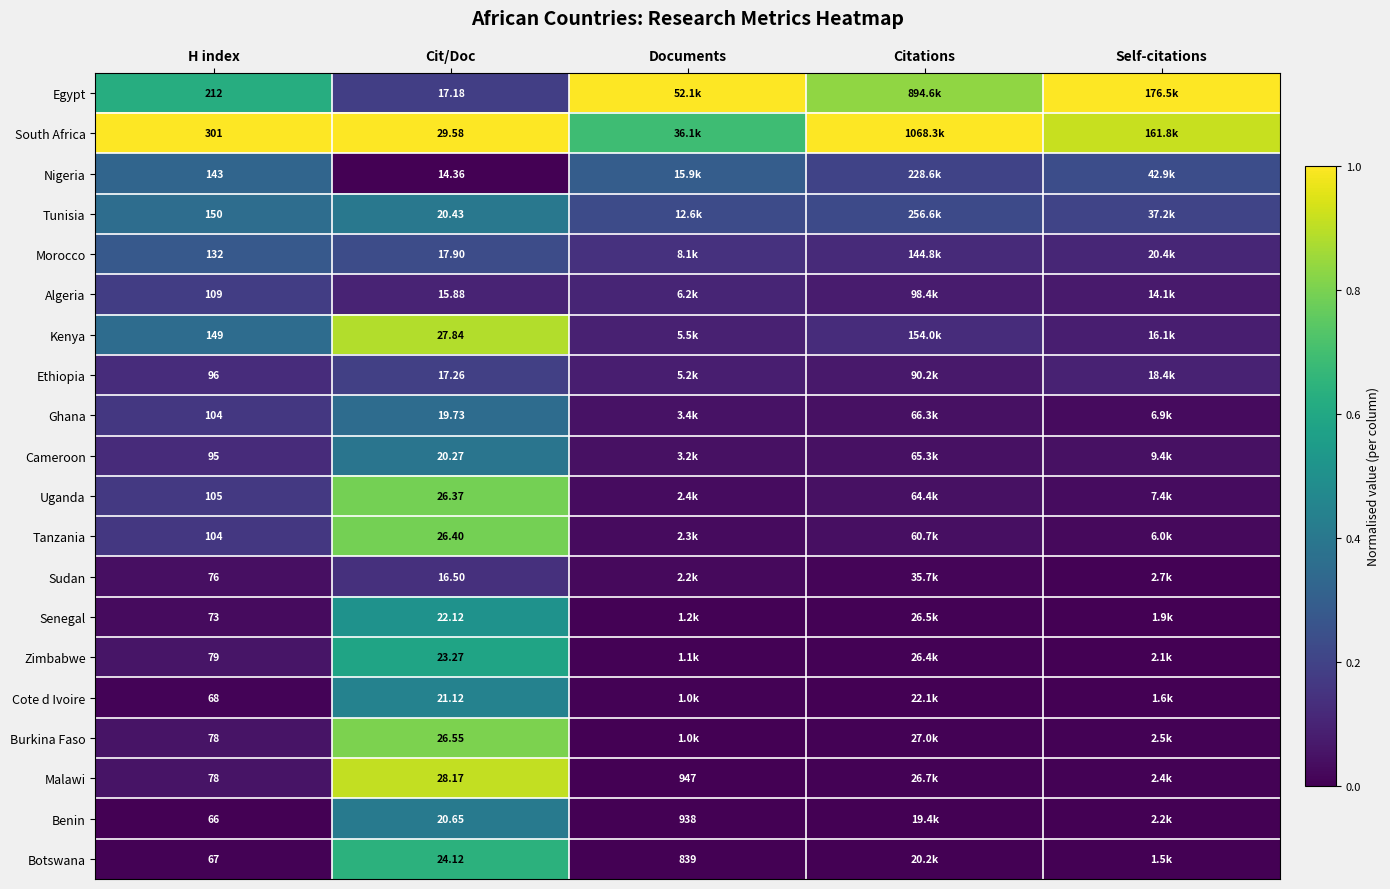

What is the difference between the highest and lowest values at Cit/Doc?

15.2